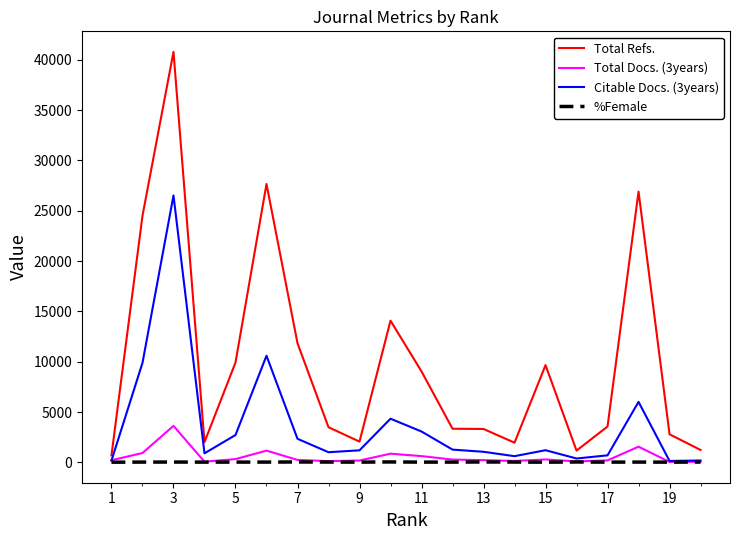

Which series has the largest total across all categories?

Total Refs.